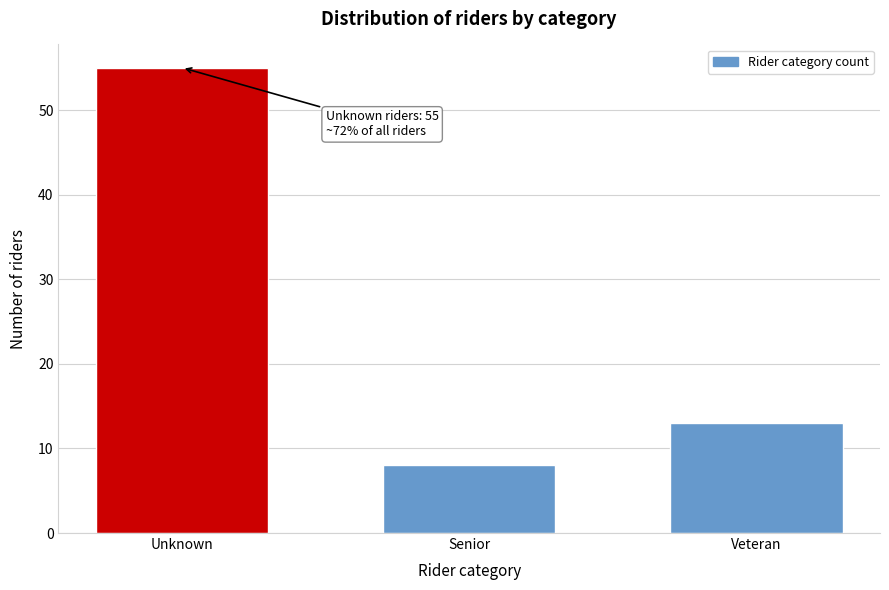

Reading left to right, list all the values displayed in this chart.

55	8	13